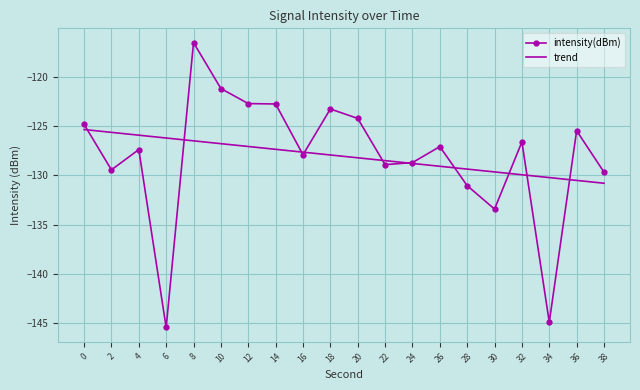

At which label is the value closest to -130?

38